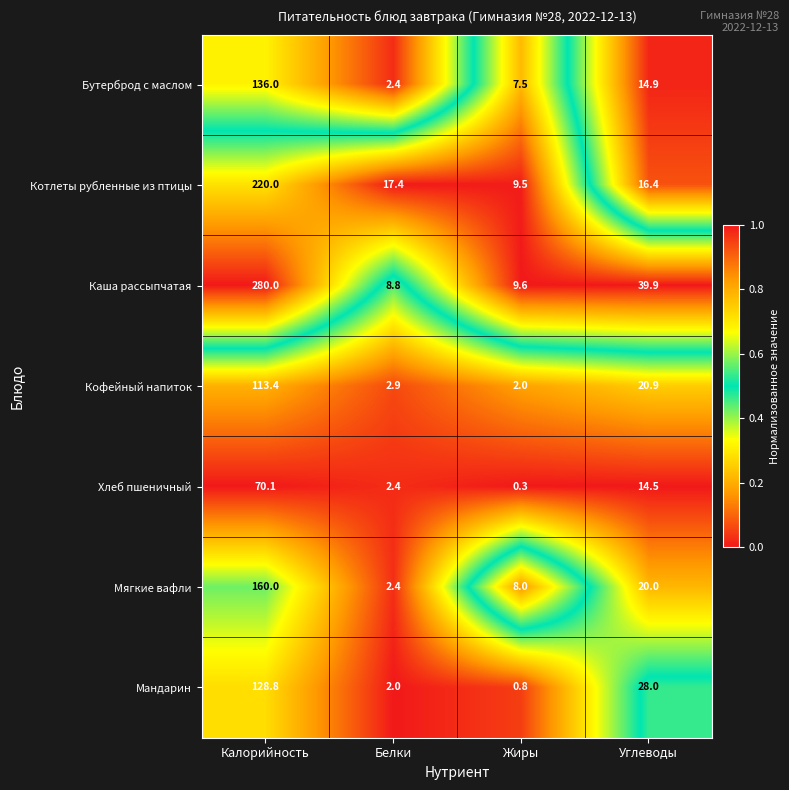

What value does the Каша рассыпчатая series have at Белки?

8.8